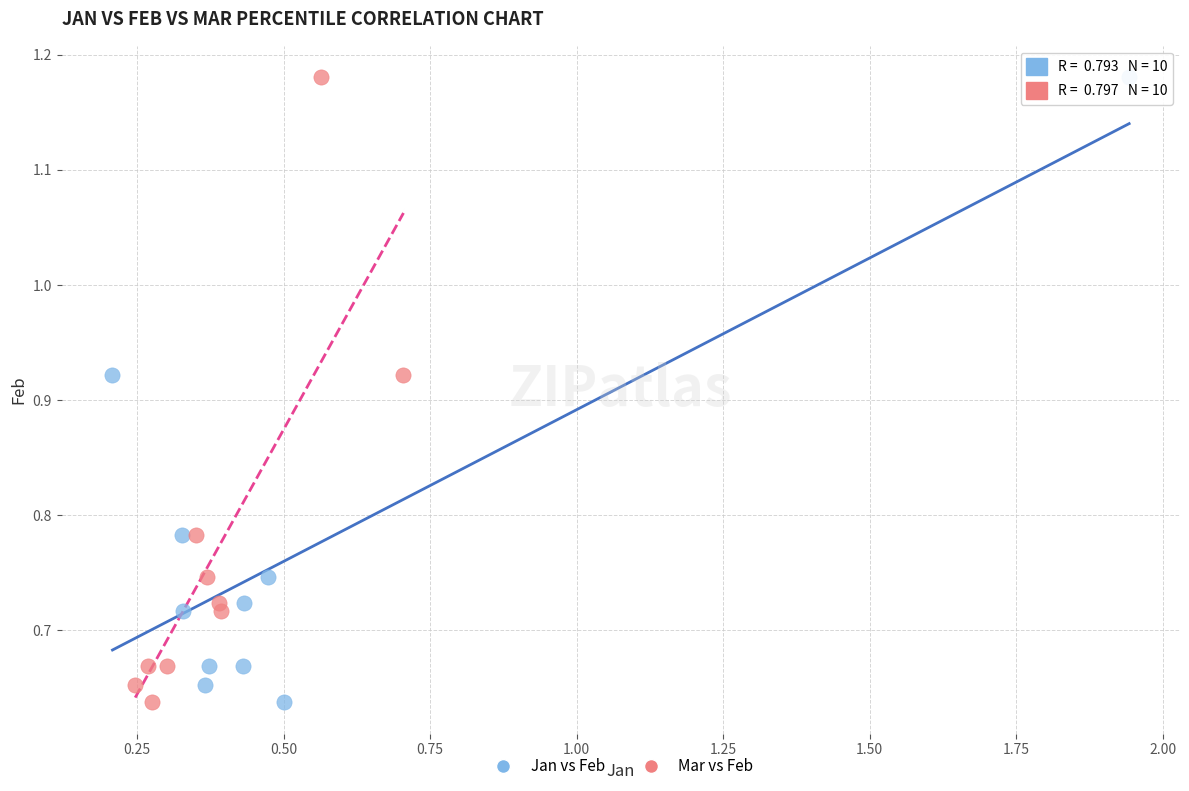

What are all the series names shown in the legend?

Jan vs Feb, Mar vs Feb